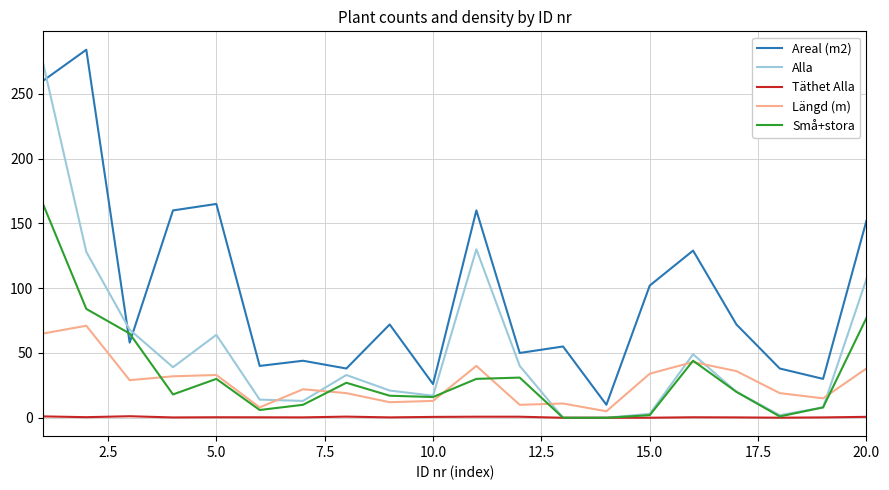

True or false: Alla and Längd (m) intersect in this chart.

True